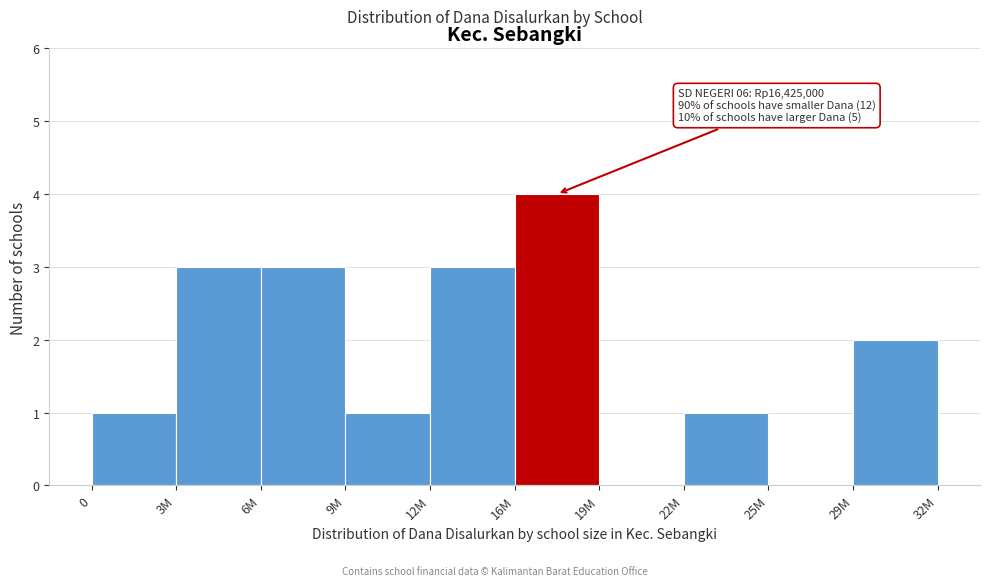

Reading left to right, what are all the values shown in this chart?

0=1	3M=3	6M=3	9M=1	12M=3	16M=4	19M=0	22M=1	25M=0	29M=2